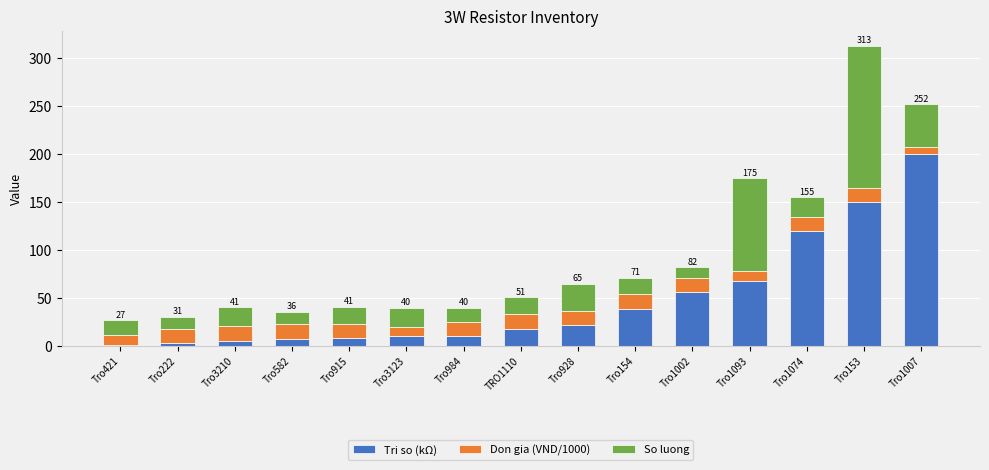

What is the maximum value for Tri so (kΩ)?

200.0